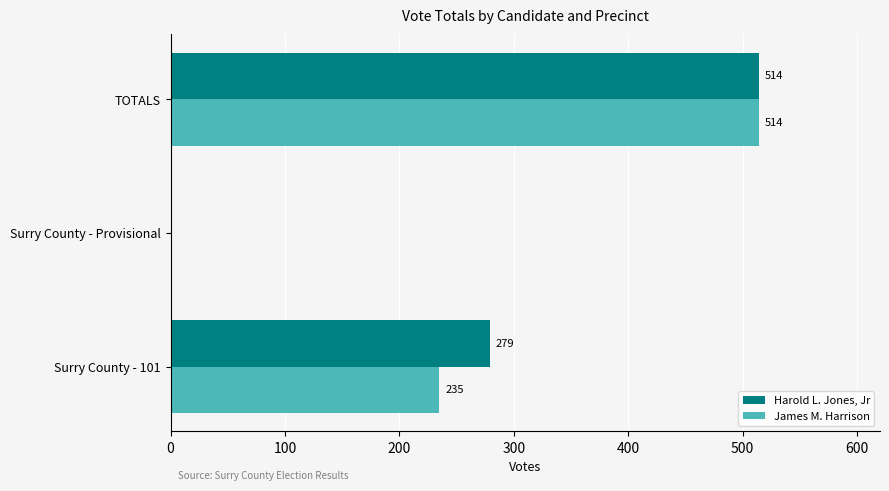

Which series changed the most between Surry County - 101 and Surry County - Provisional?

Harold L. Jones, Jr